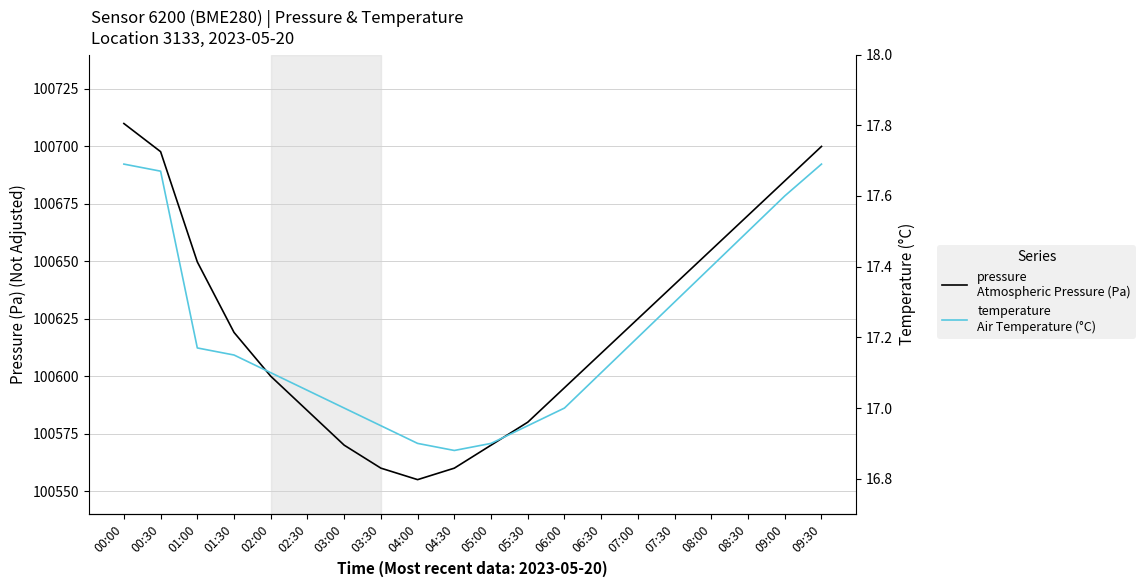

List the series in order of their peak value, highest first.

pressure
Atmospheric Pressure (Pa), temperature
Air Temperature (°C)